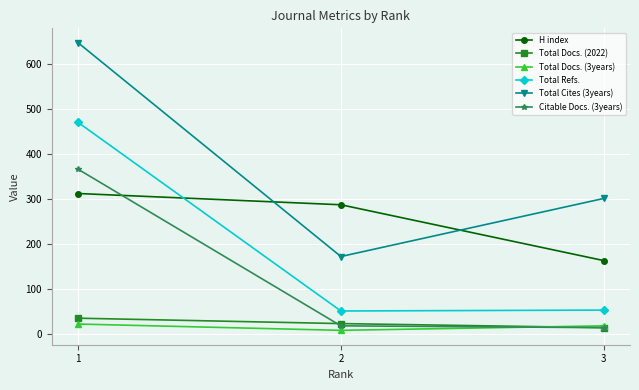

What is the highest value of the Total Refs. series?

470